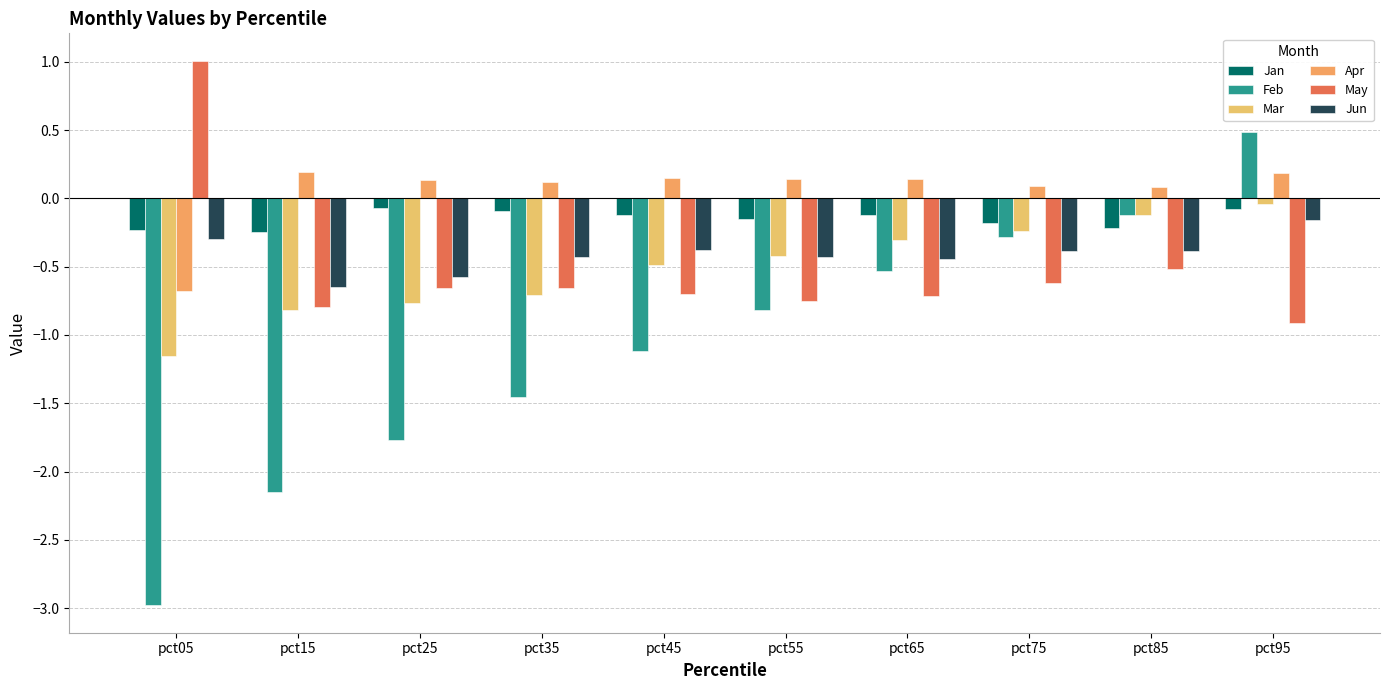

Rank the categories by Jun value from highest to lowest.

pct95, pct05, pct45, pct85, pct75, pct55, pct35, pct65, pct25, pct15